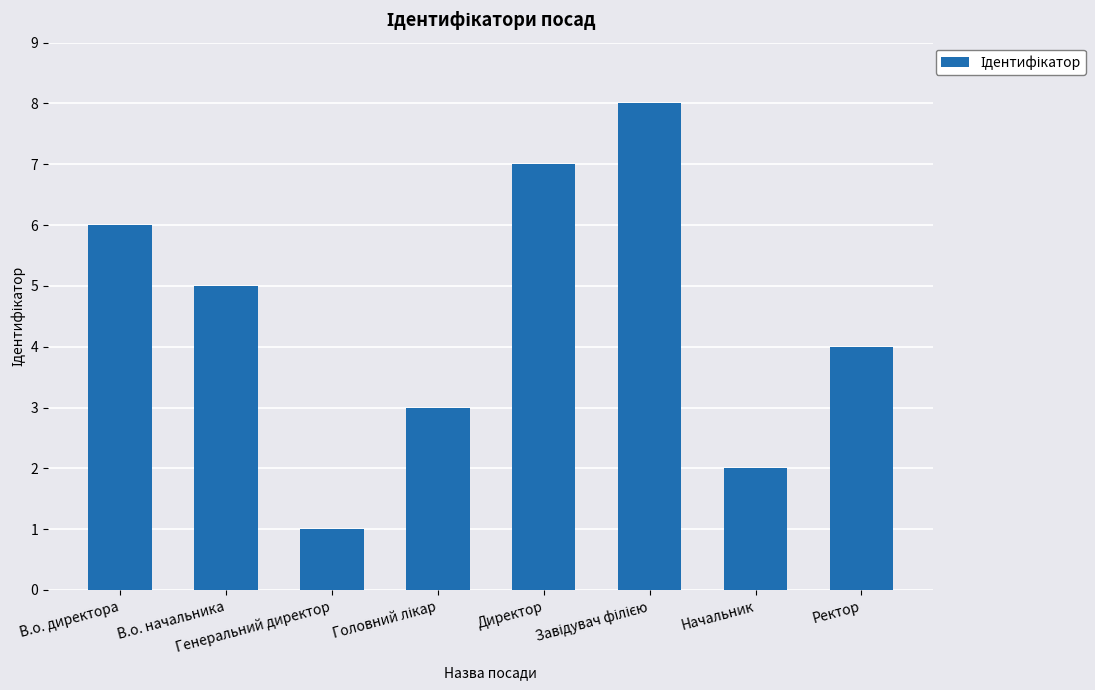

Are the bars horizontal?

No